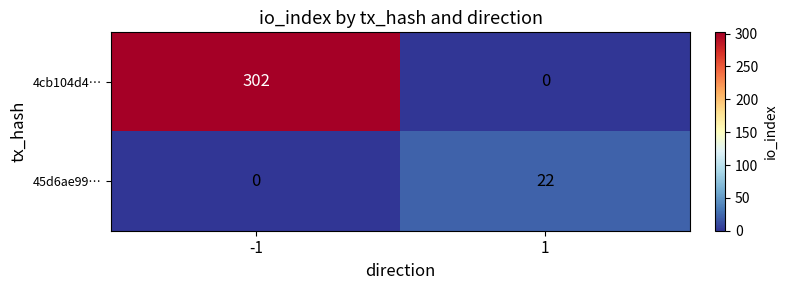

At which category is the sum across all series the highest?

-1